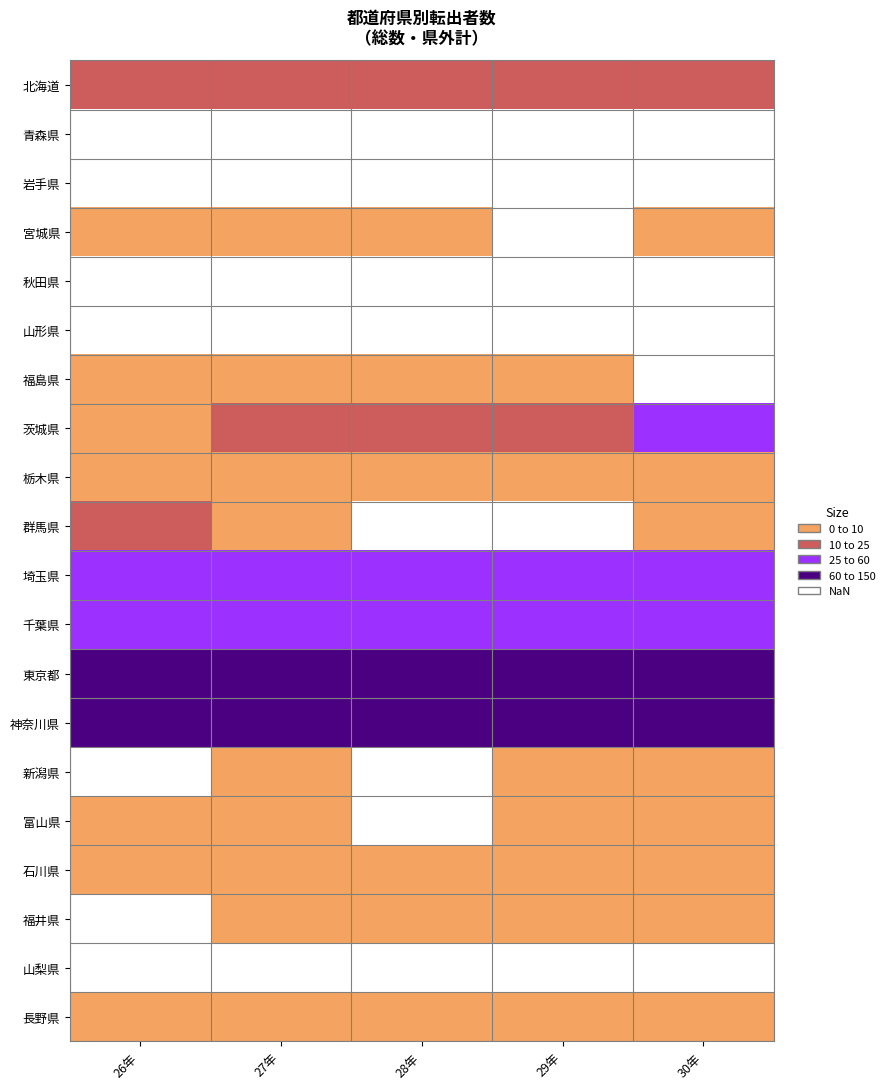

How many data points does each series have?

5